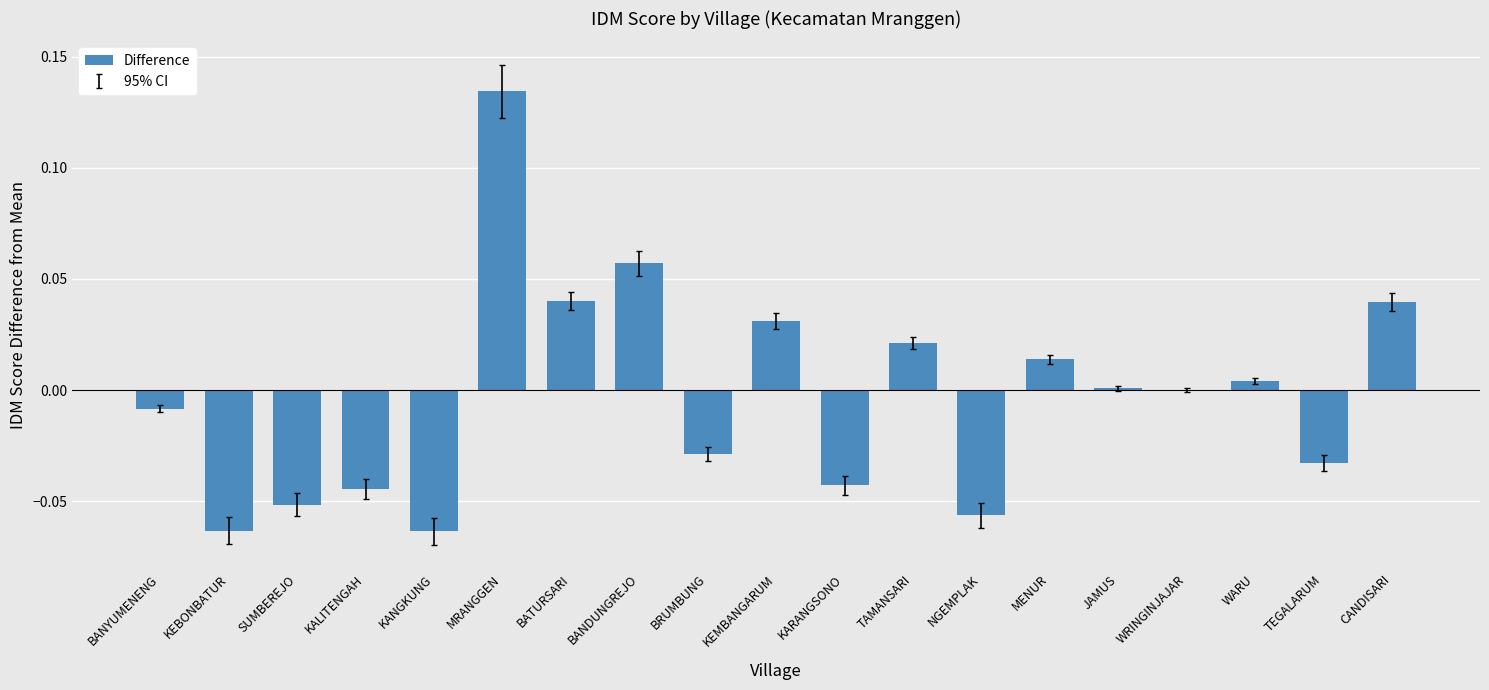

True or false: the data shows -0.0 at TEGALARUM.

True